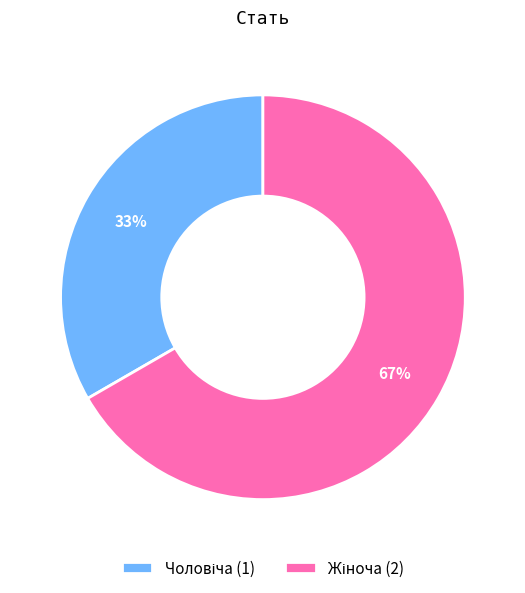

Is there a majority slice in this chart?

Yes